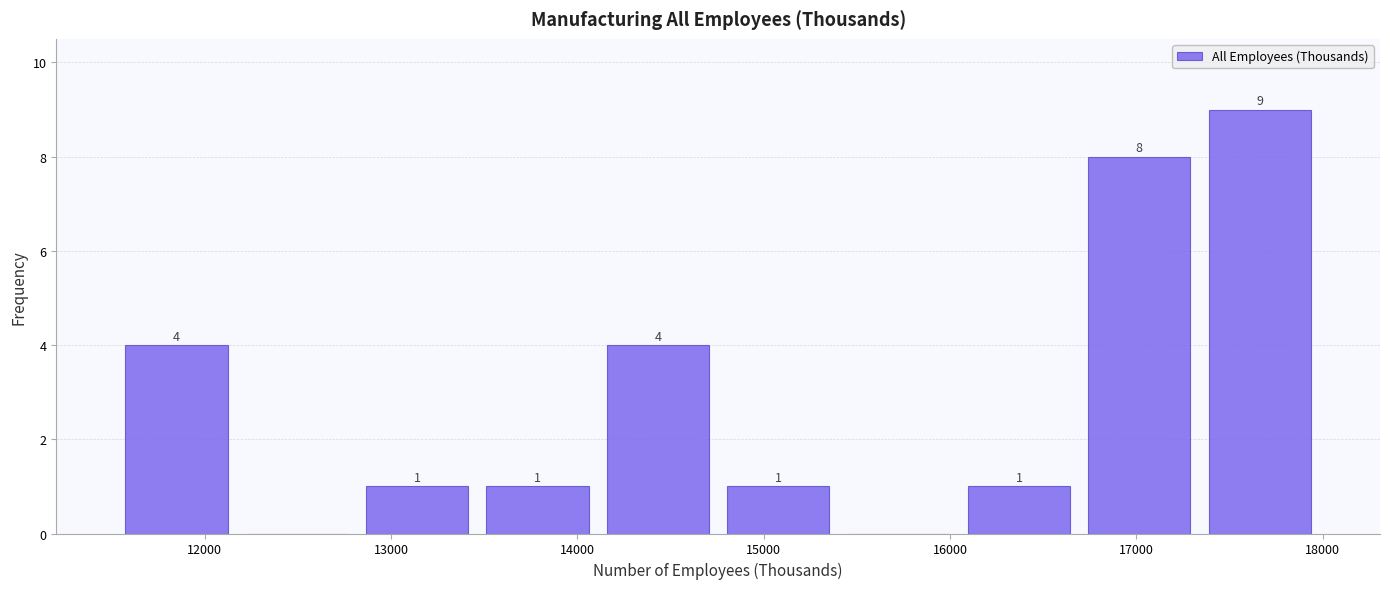

Which range on the x-axis has the tallest bar?

17300 to 18000